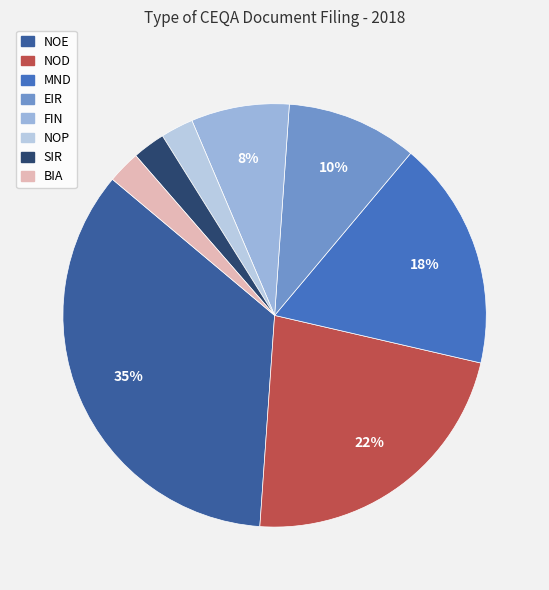

To the nearest percent, what portion does MND represent?

17%